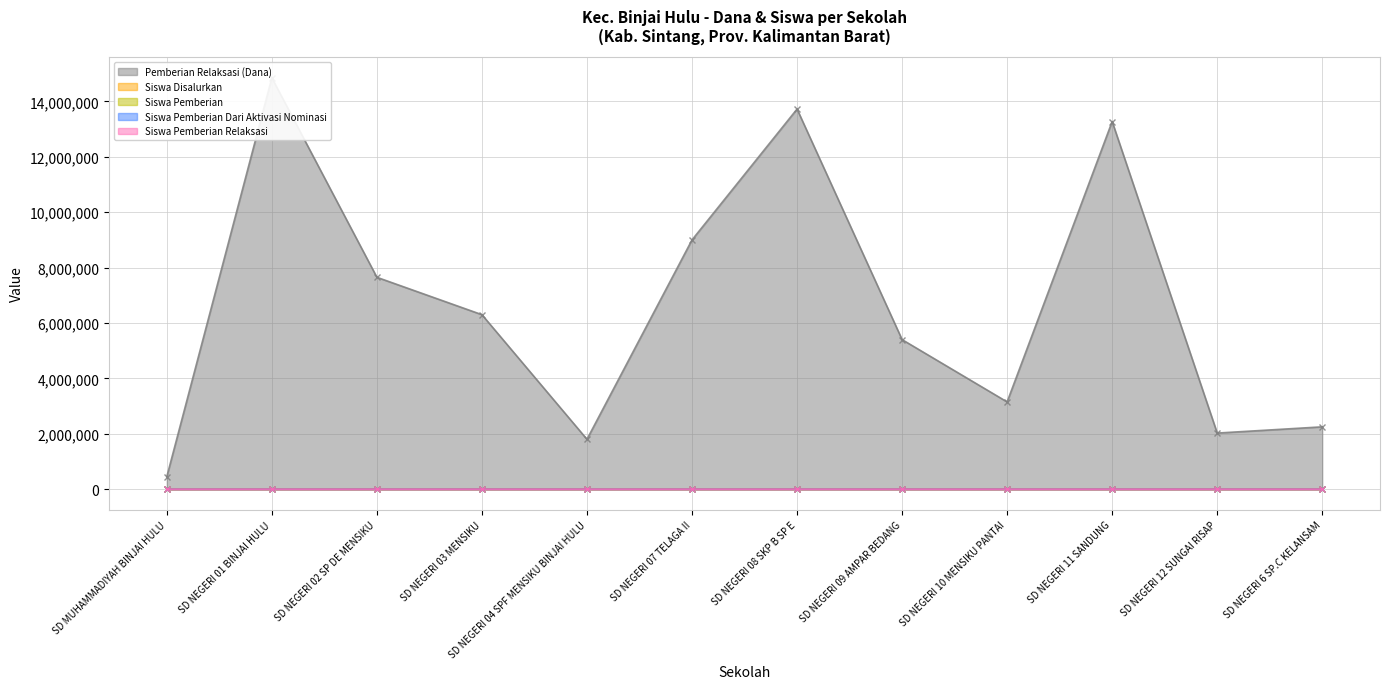

Rank the series by their maximum value, from highest to lowest.

Pemberian Relaksasi (Dana), Siswa Disalurkan, Siswa Pemberian, Siswa Pemberian Relaksasi, Siswa Pemberian Dari Aktivasi Nominasi